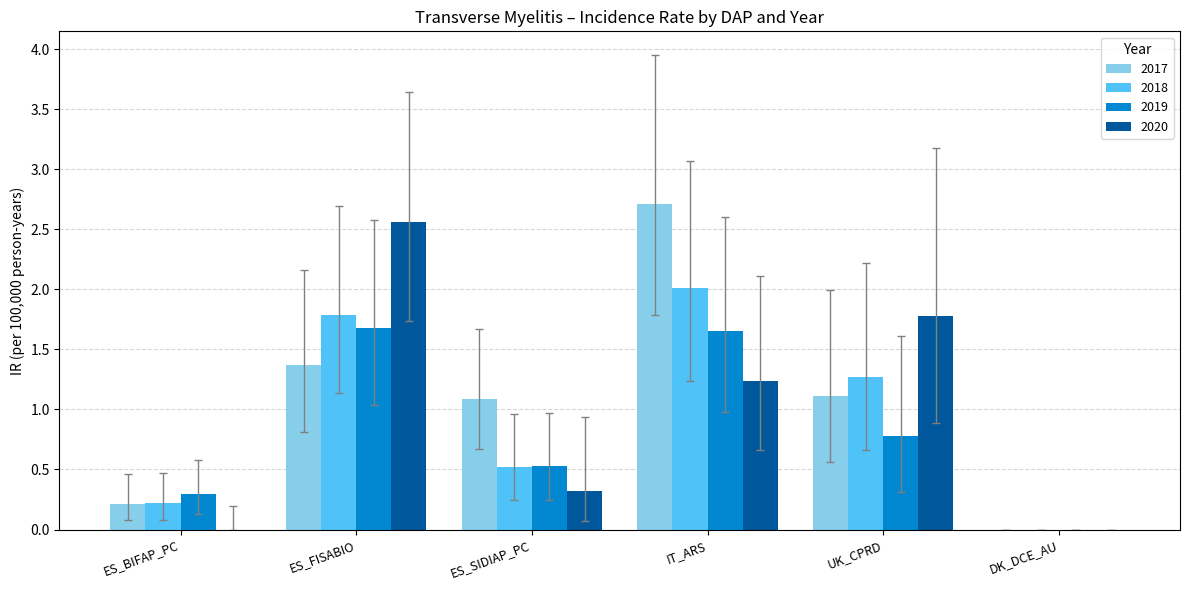

What is the sum of all 2017 values?

6.5